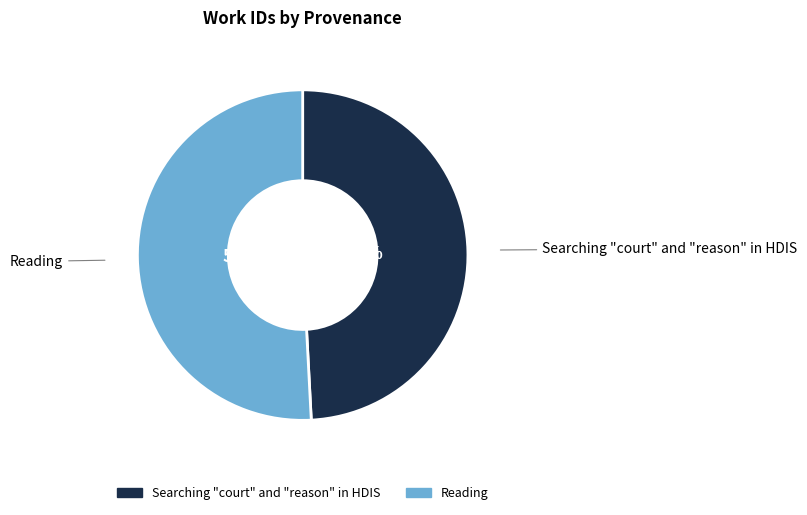

Combined, do Reading and Searching "court" and "reason" in HDIS account for over 50%?

Yes